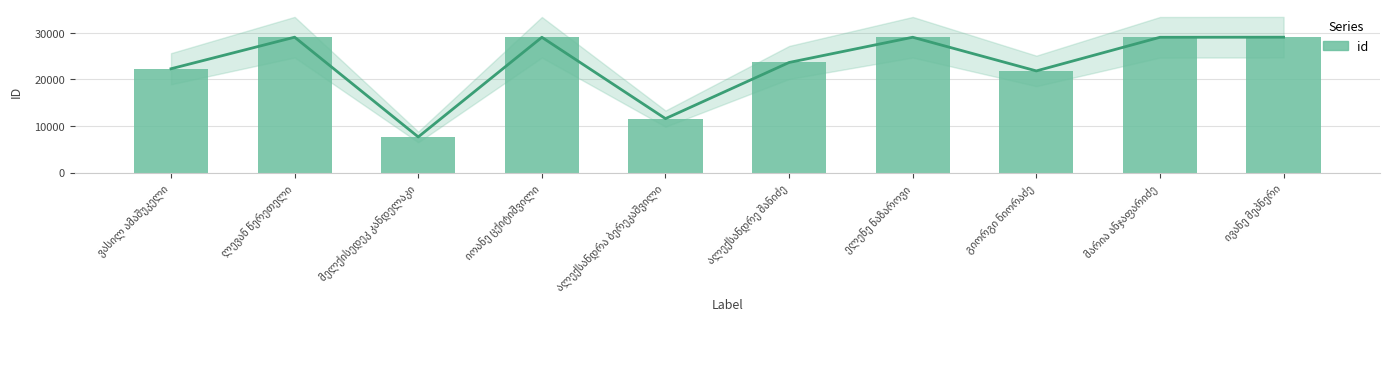

What is the greatest value displayed?

29070